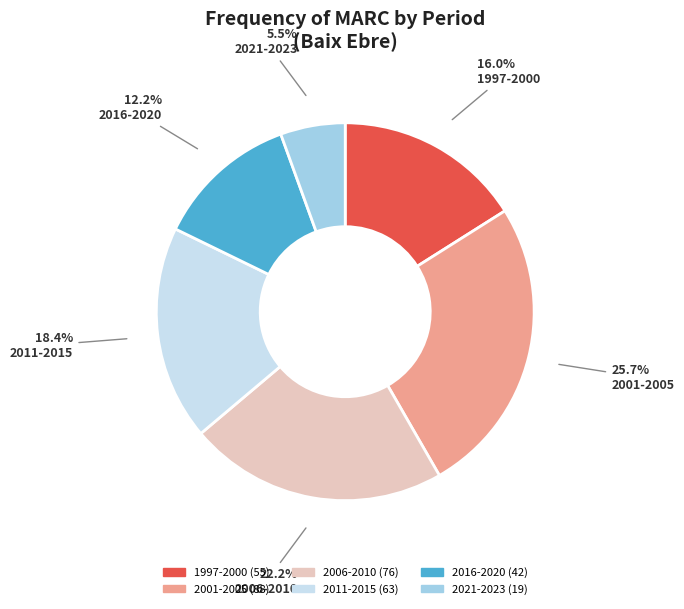

Which category has the biggest portion of the pie?

2001-2005